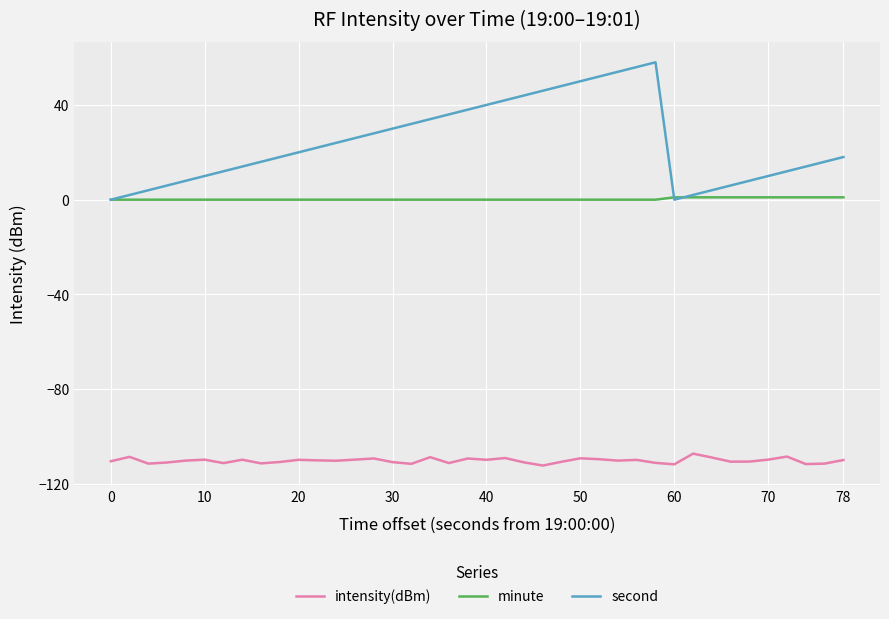

What is the difference between the maximum and minimum values in the second series?

58.0